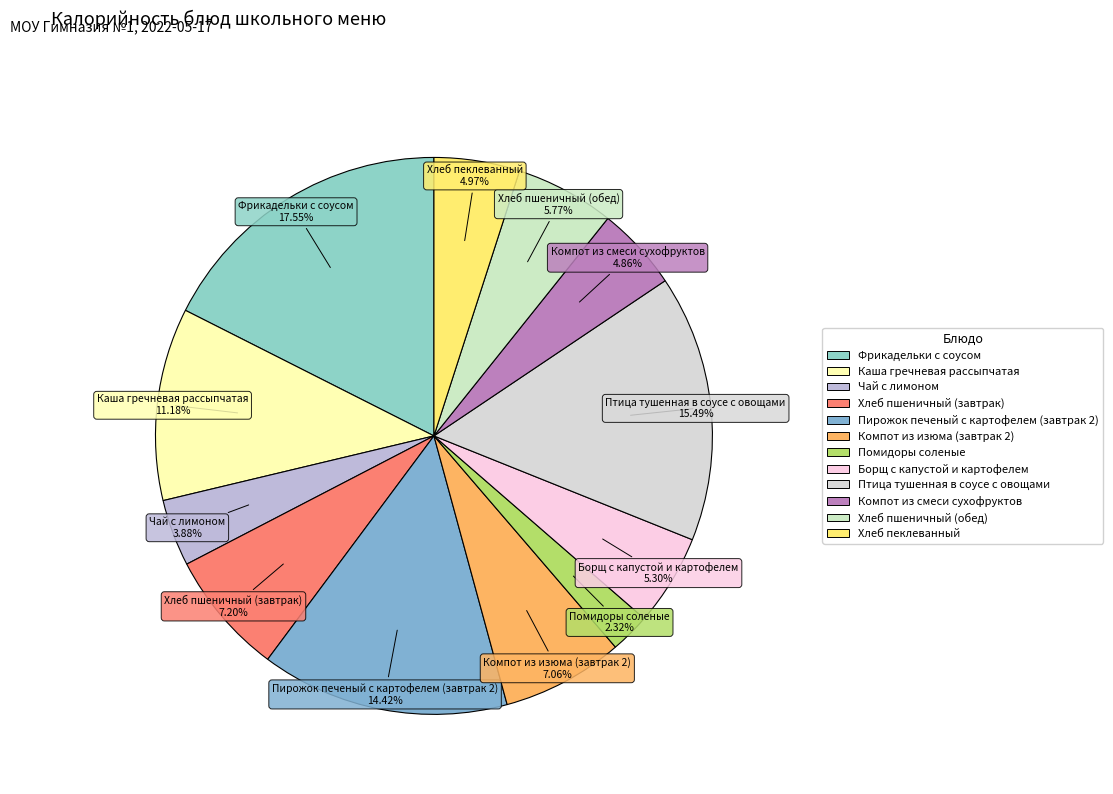

To the nearest percent, what is the combined percentage of Пирожок печеный с картофелем (завтрак 2) and Фрикадельки с соусом?

32%